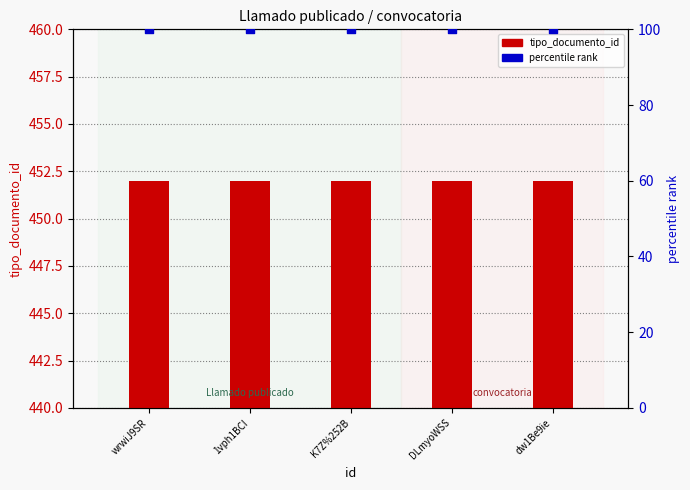

Which series has the largest total across all categories?

tipo_documento_id